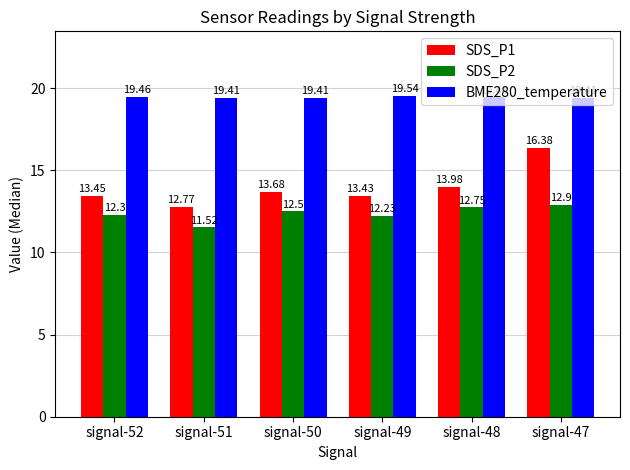

Where does the SDS_P2 series first go above 12?

signal-52